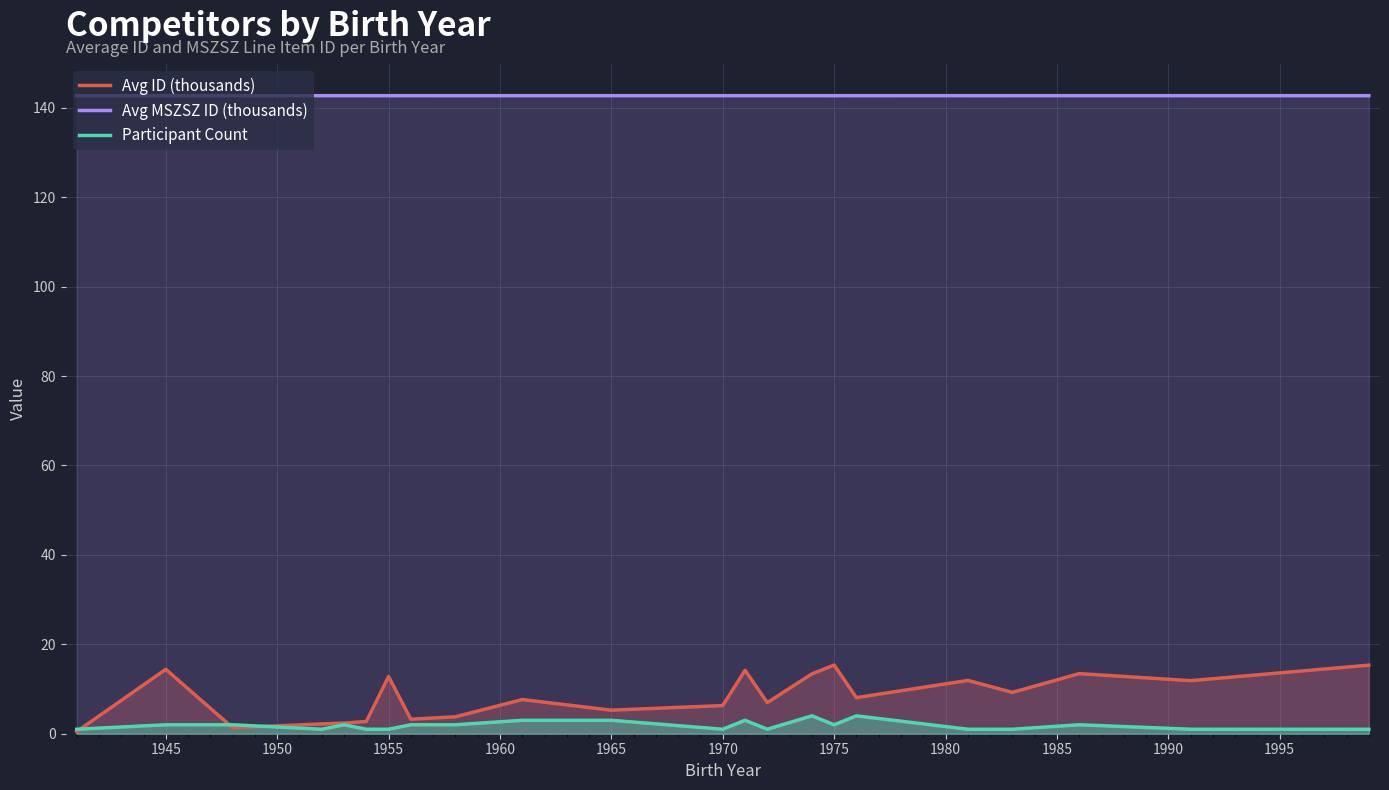

True or false: Participant Count has a value of 1.0 at 1955.

True